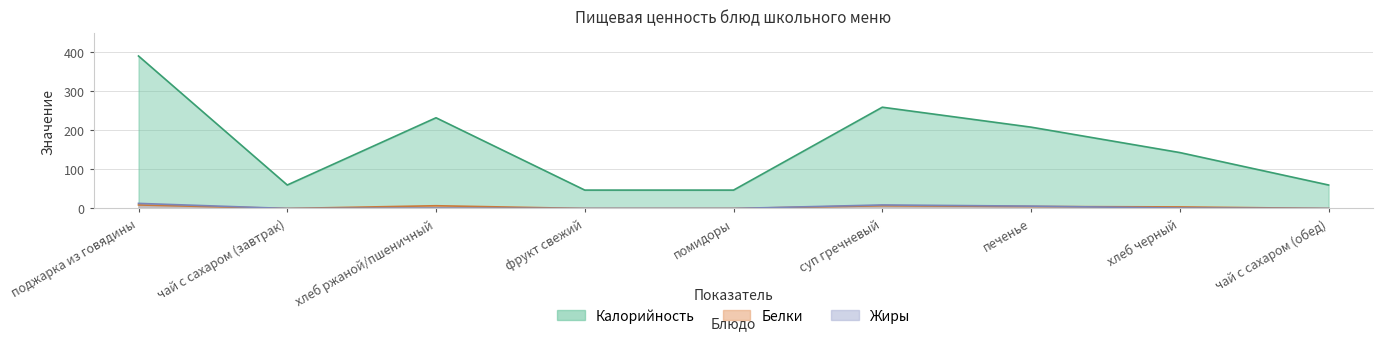

Reading left to right, list all the values displayed in this chart.

Калорийность: поджарка из говядины=390	чай с сахаром (завтрак)=60	хлеб ржаной/пшеничный=232	фрукт свежий=47	помидоры=47	суп гречневый=259	печенье=208	хлеб черный=143	чай с сахаром (обед)=60
Белки: поджарка из говядины=9	чай с сахаром (завтрак)=0	хлеб ржаной/пшеничный=7	фрукт свежий=0	помидоры=0	суп гречневый=7	печенье=5	хлеб черный=4	чай с сахаром (обед)=0
Жиры: поджарка из говядины=13	чай с сахаром (завтрак)=0	хлеб ржаной/пшеничный=1	фрукт свежий=0	помидоры=0	суп гречневый=9	печенье=6	хлеб черный=1	чай с сахаром (обед)=0